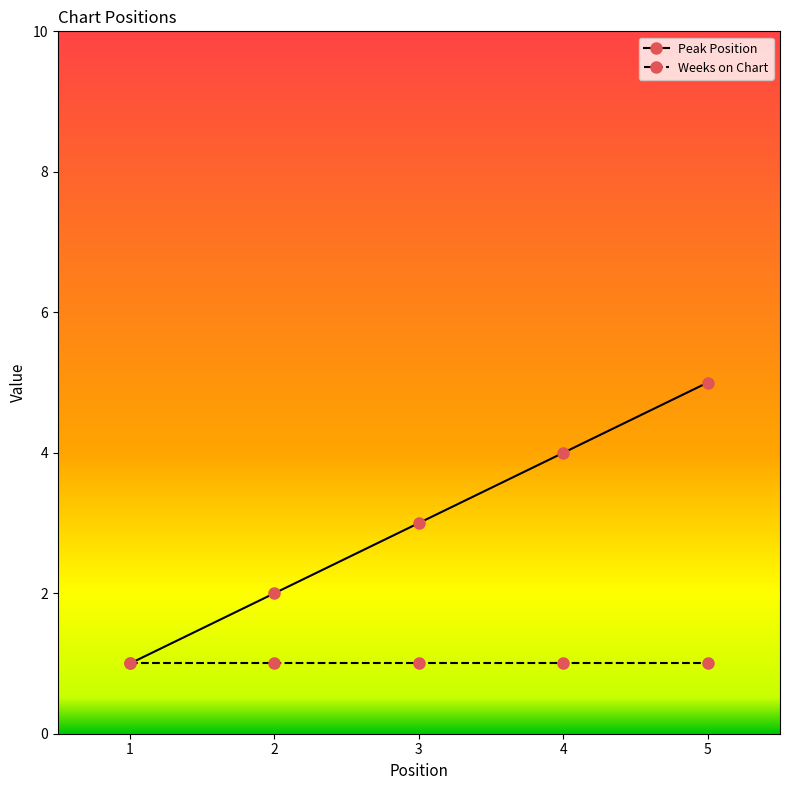

Which series has the widest spread of values?

Peak Position